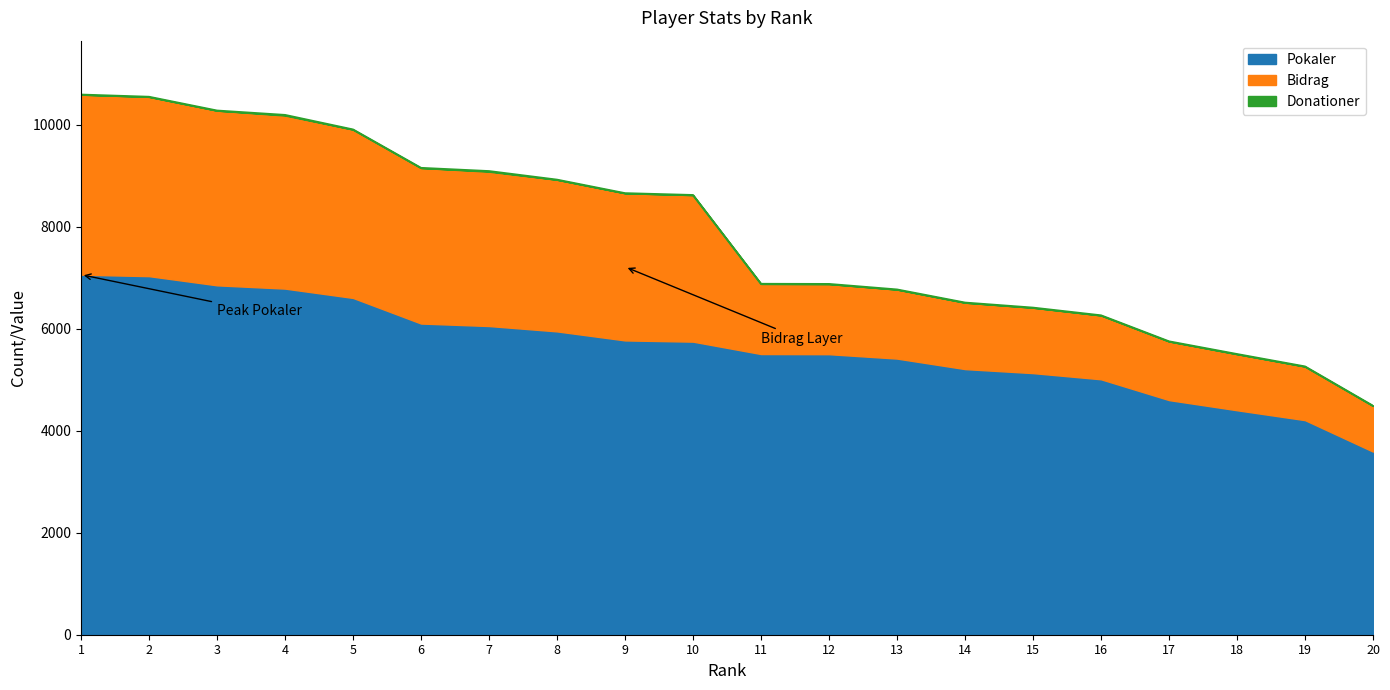

Which series has the widest spread of values?

Pokaler